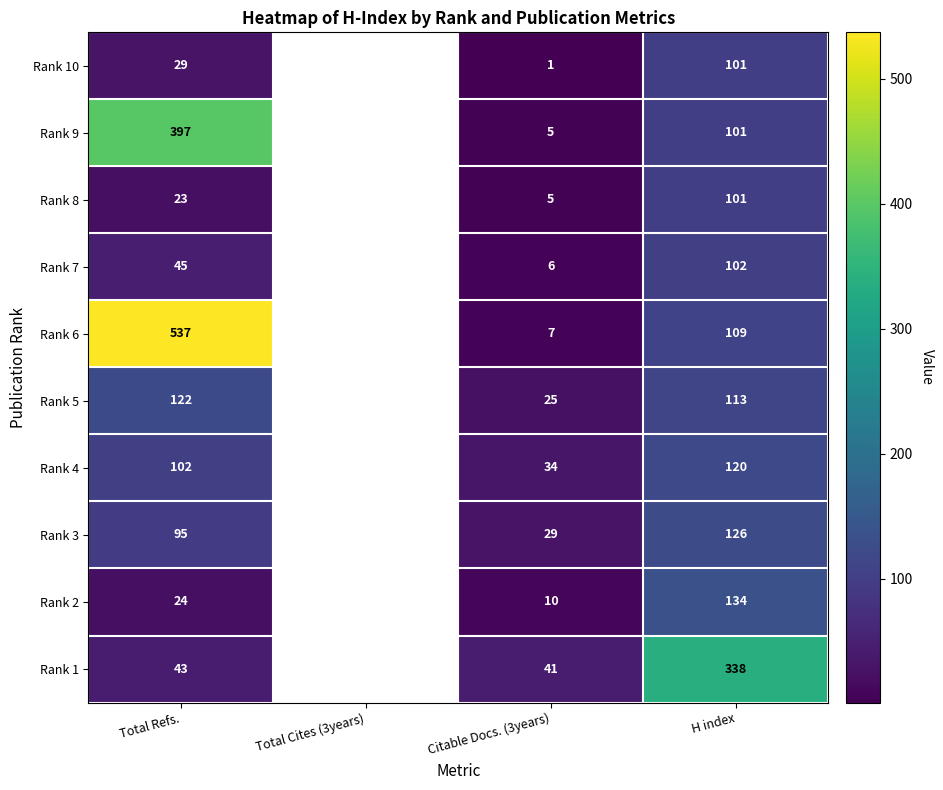

Between Citable Docs. (3years) and H index, which is larger?

H index